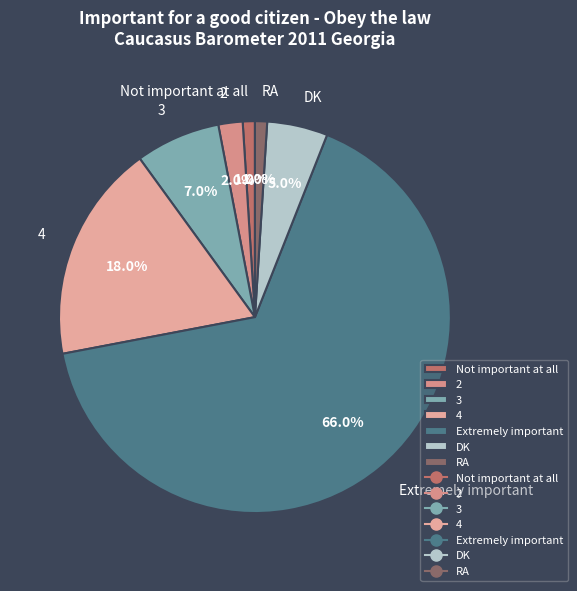

Does RA account for over 50% of the chart?

No